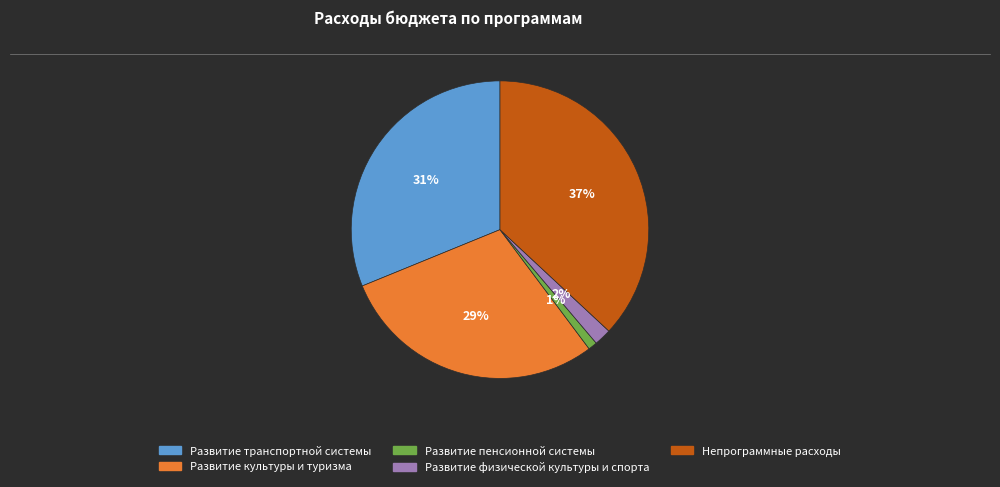

To the nearest percent, what is the difference between the Непрограммные расходы and Развитие физической культуры и спорта slice percentages?

35%